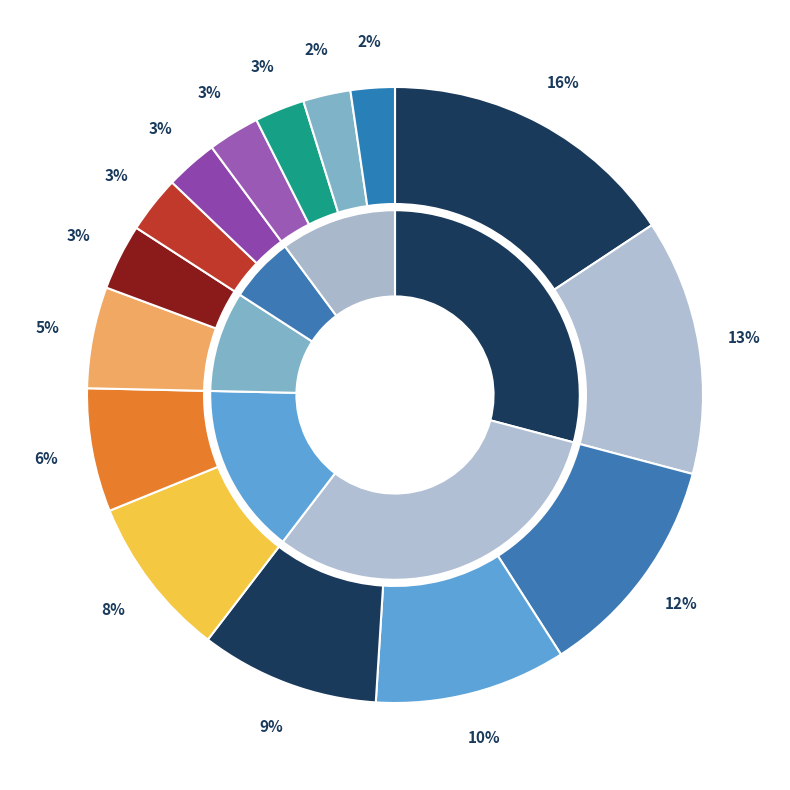

What percentage is the RADA ELECTR INDS LTD slice, to the nearest percent?

8%